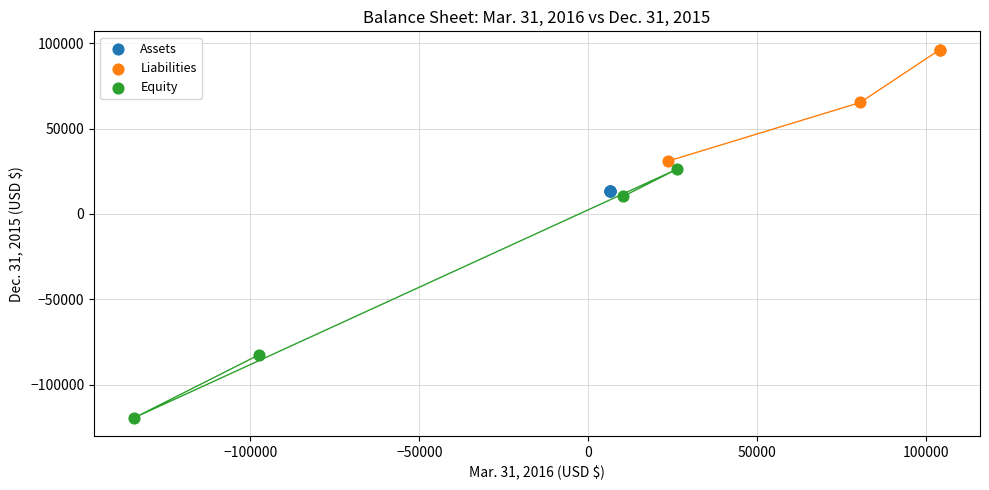

Which series contains the highest Y value?

Liabilities